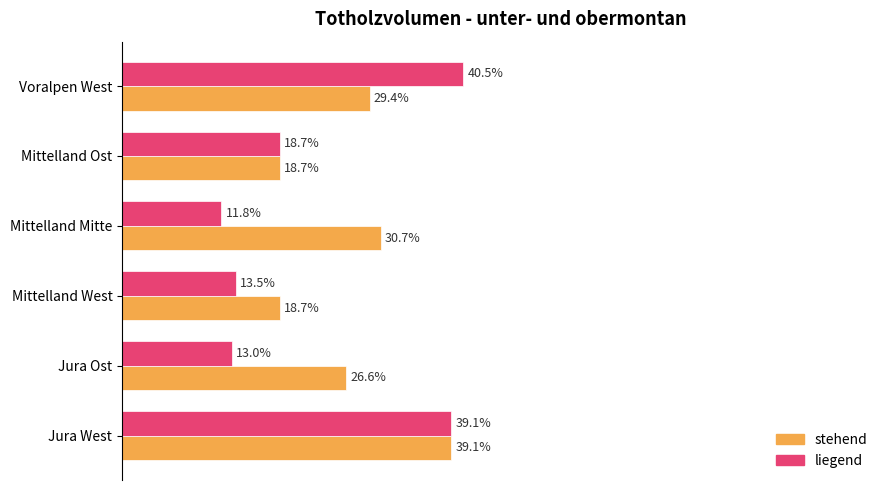

Which series has the widest spread of values?

liegend